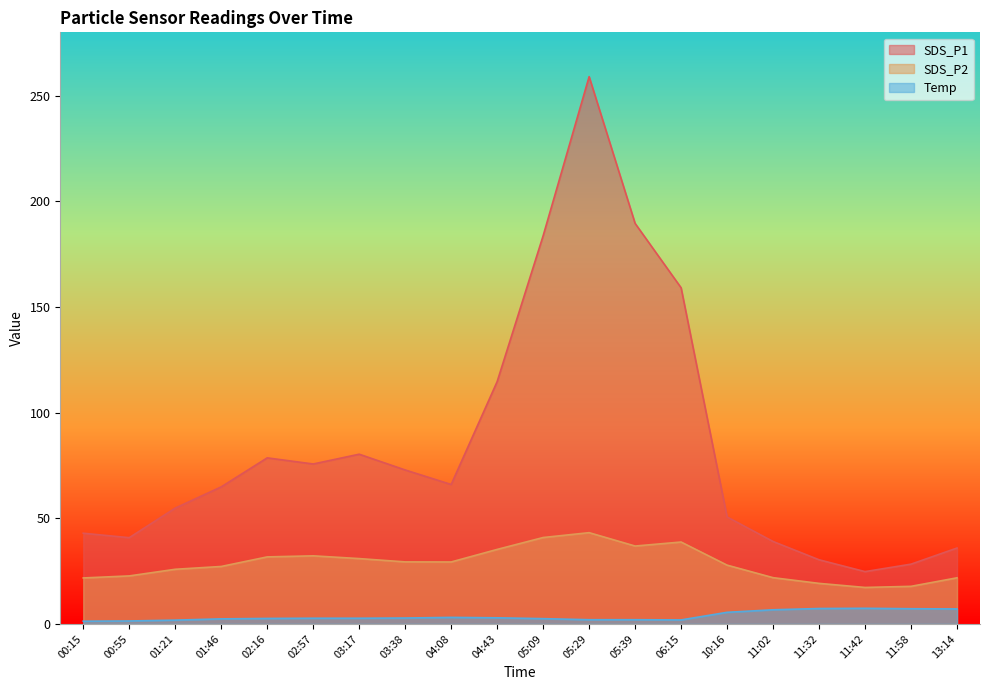

True or false: SDS_P2 and Temp intersect in this chart.

False